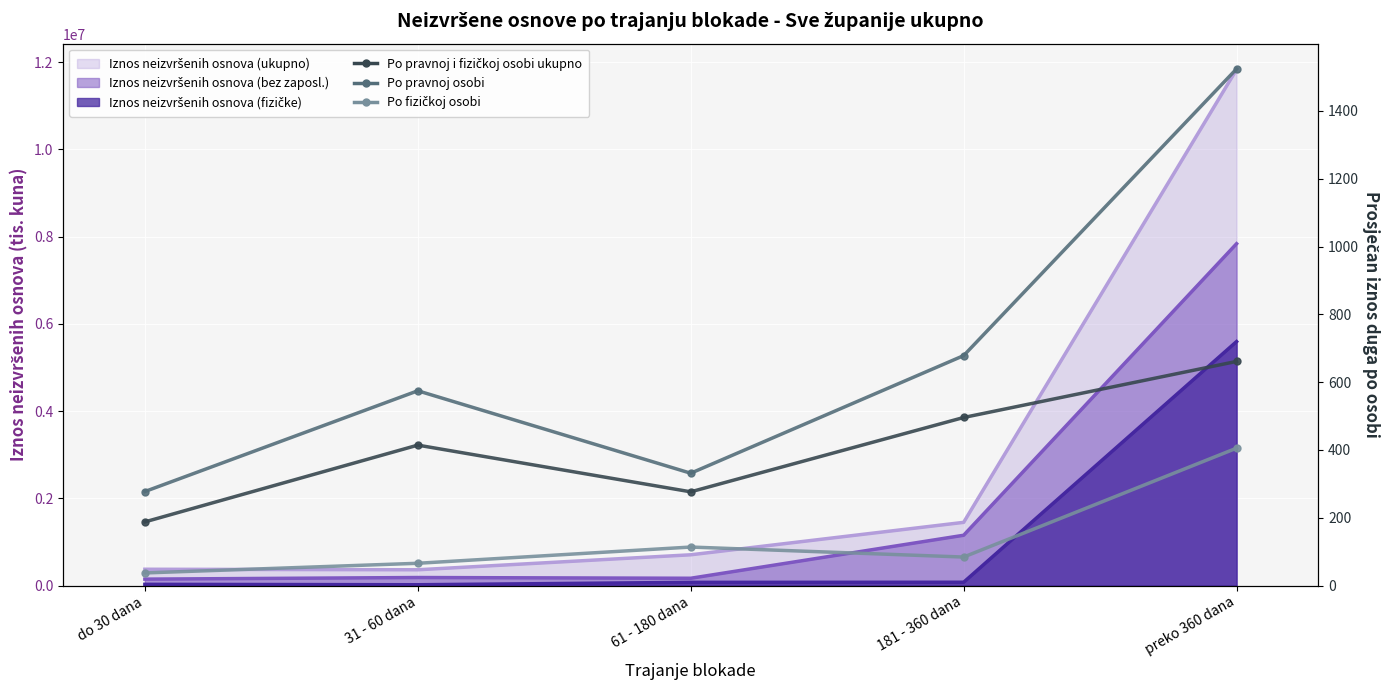

At which label is Po pravnoj i fizičkoj osobi ukupno closest to 424?

31 - 60 dana